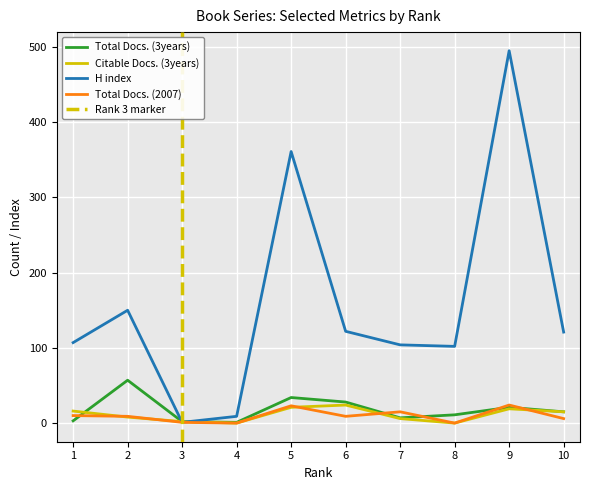

At which label does H index first exceed 121?

2